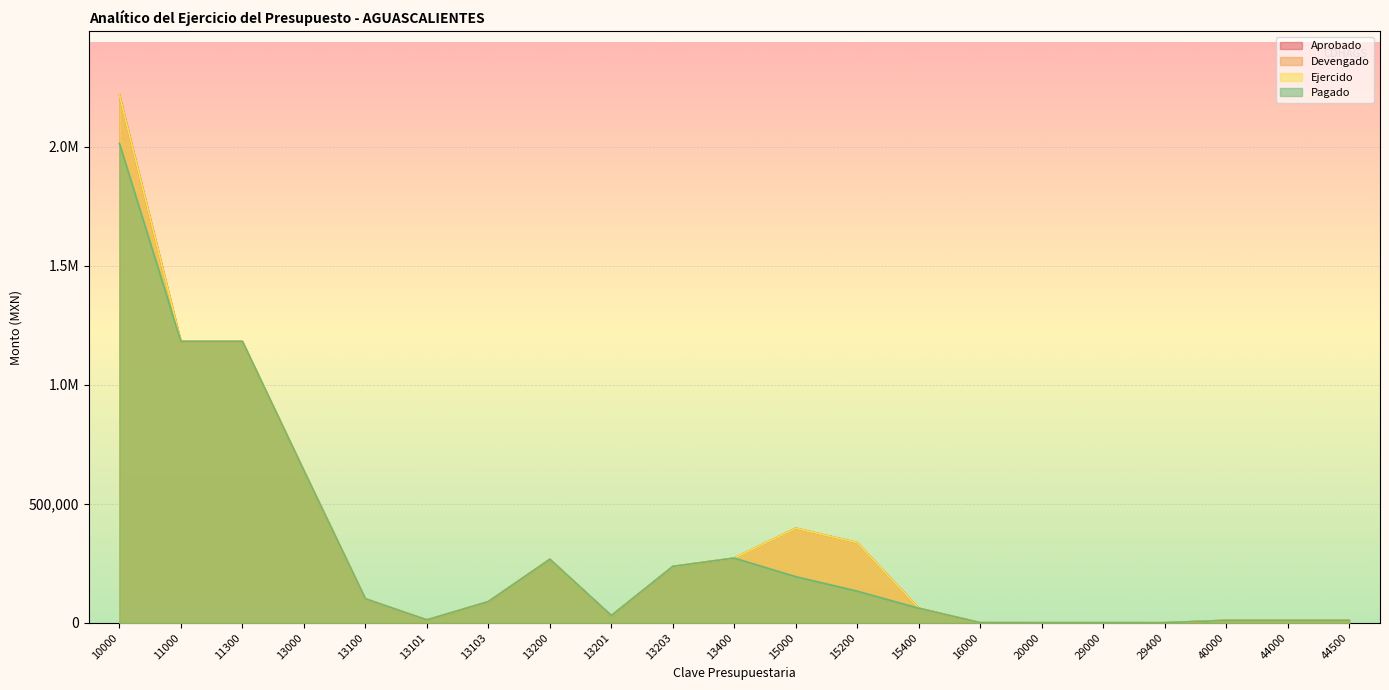

How many series are shown in this chart?

4